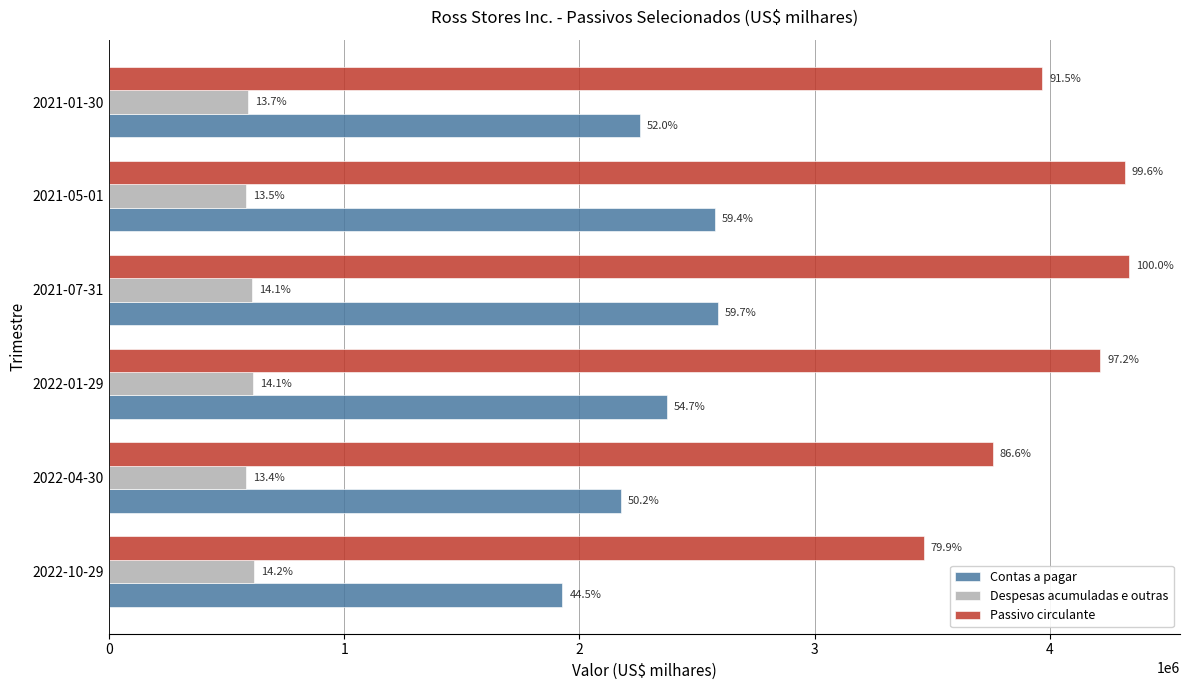

What is the minimum value shown in the chart?

582792